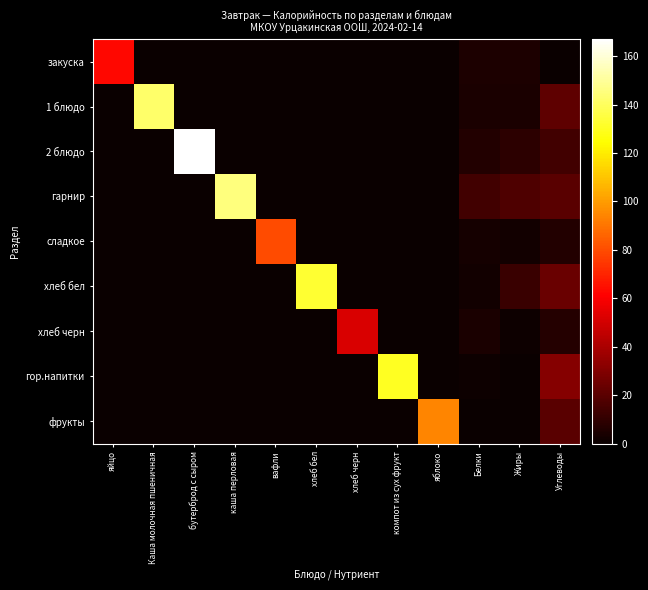

How many series are shown in this chart?

9